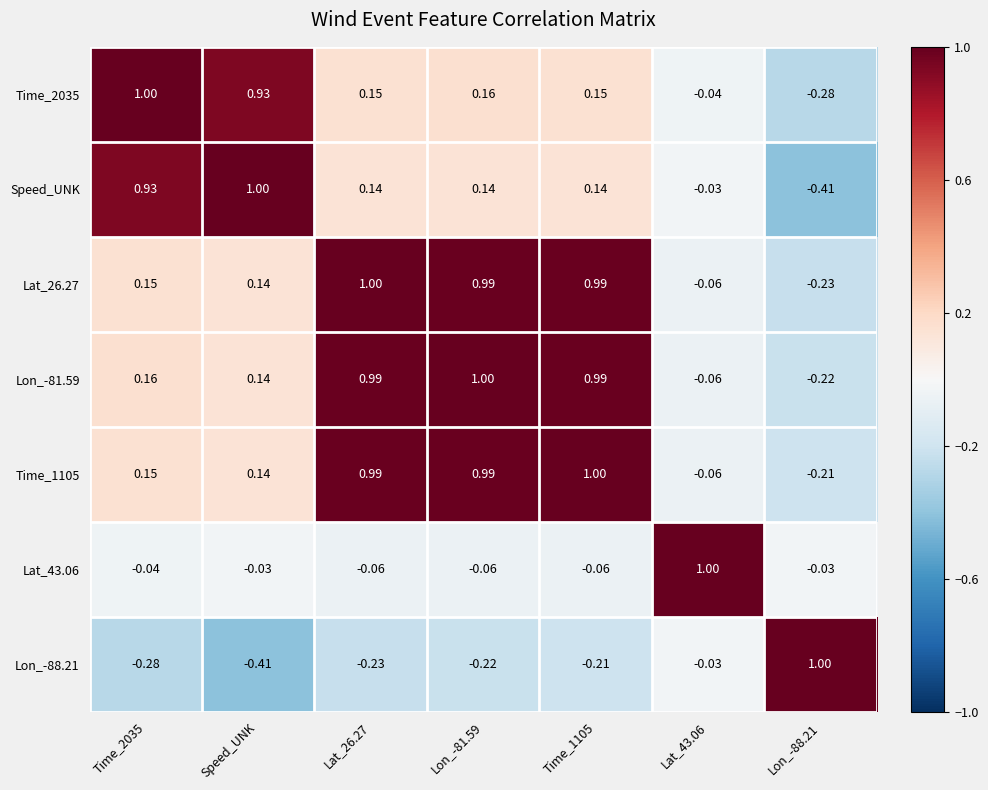

Is the value of Lon_-88.21 at Time_1105 greater than the value of Lat_43.06 at Speed_UNK?

No